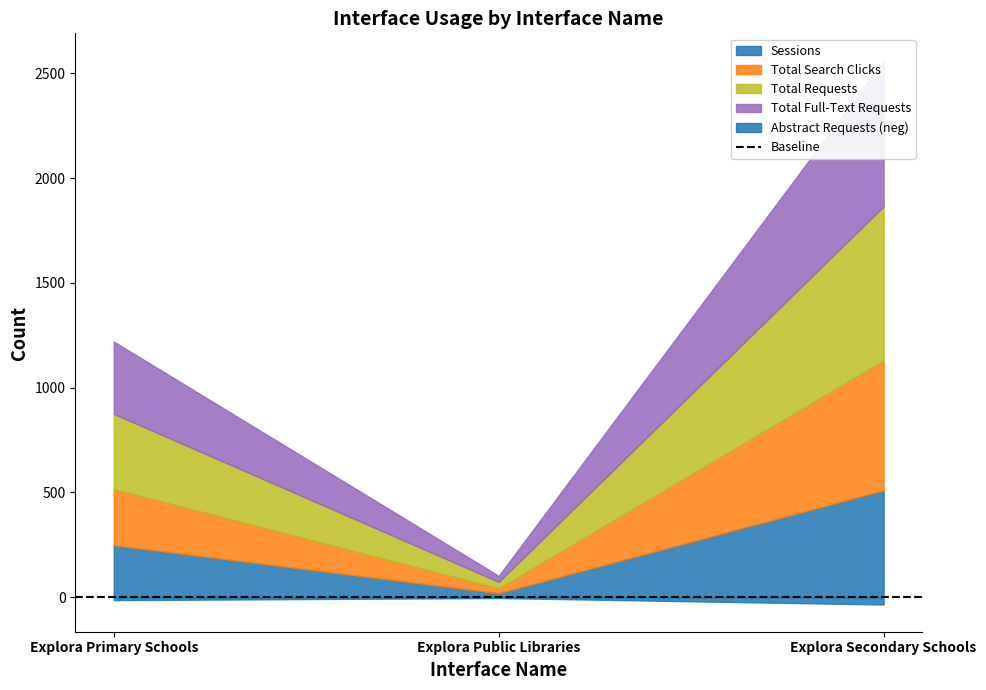

Does the chart display data point markers on the line(s)?

No